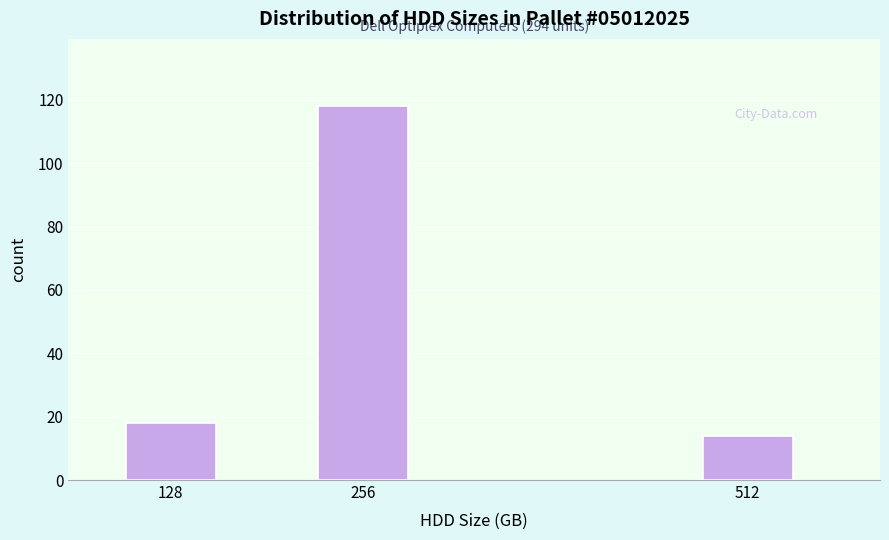

Reading left to right, what are all the values shown in this chart?

18	118	14